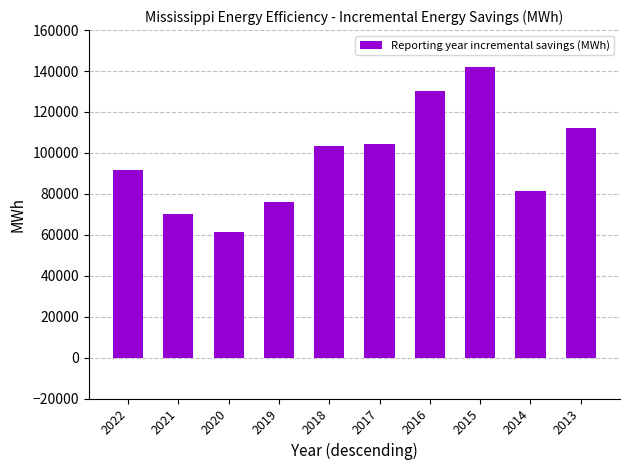

What is the sum of the values at 2022 and 2021?

161733